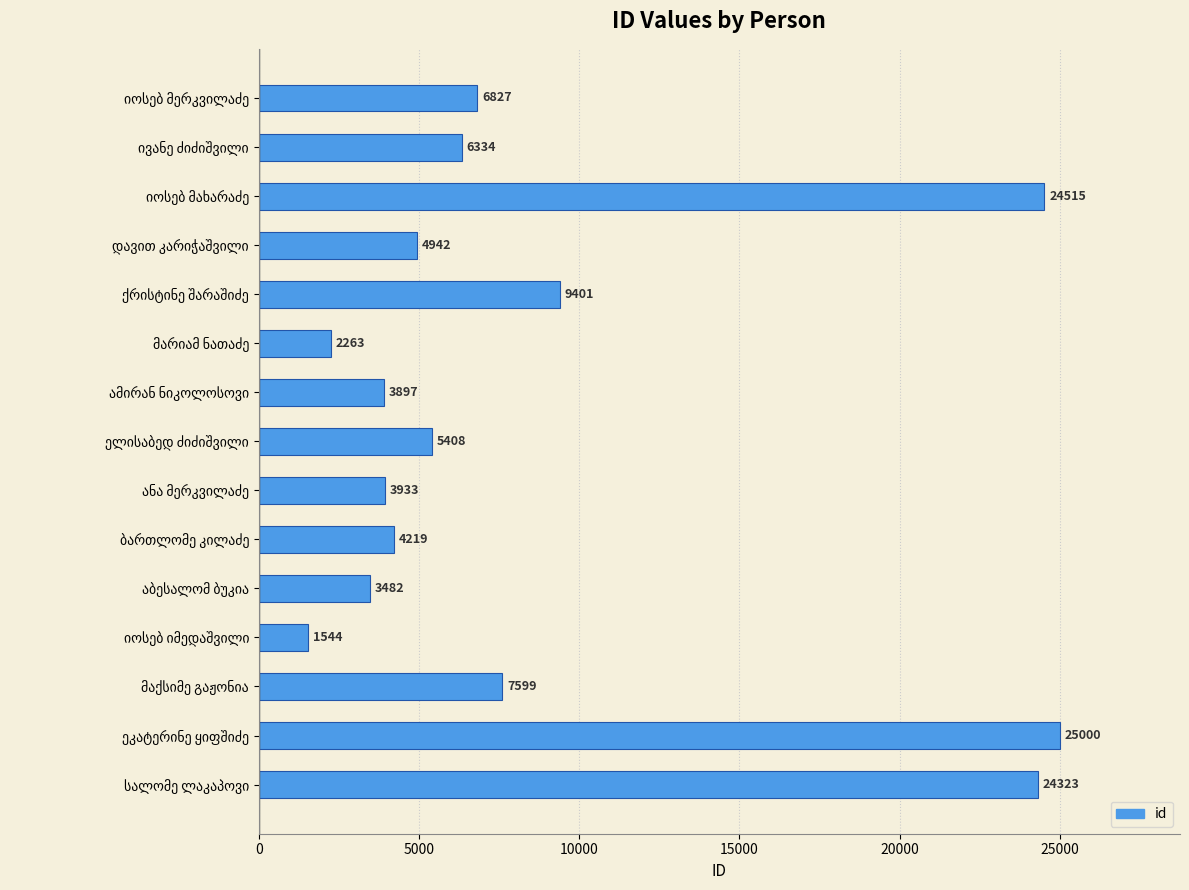

What is the smallest value displayed?

1544